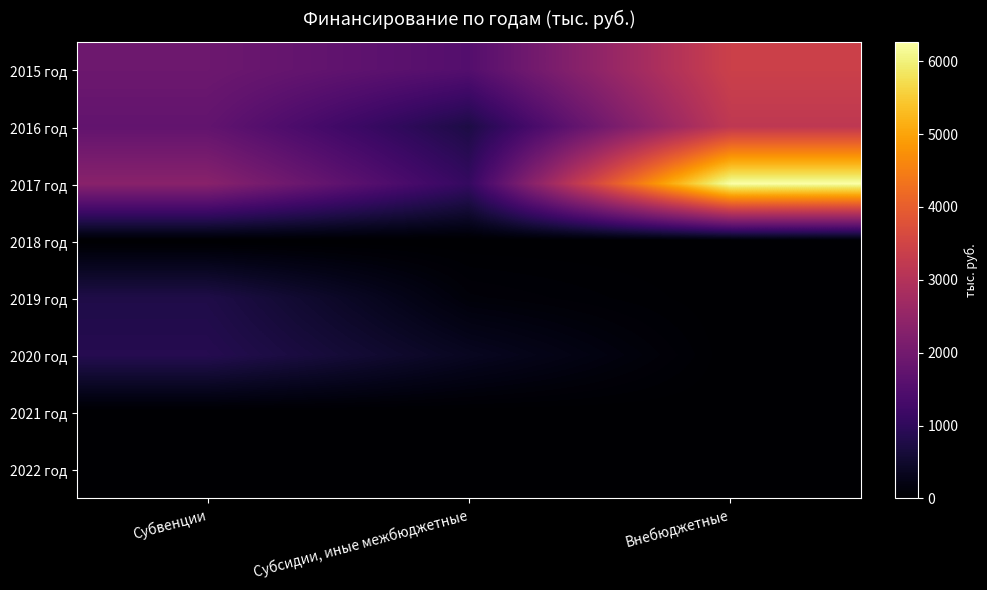

How many categories are shown in the chart?

3